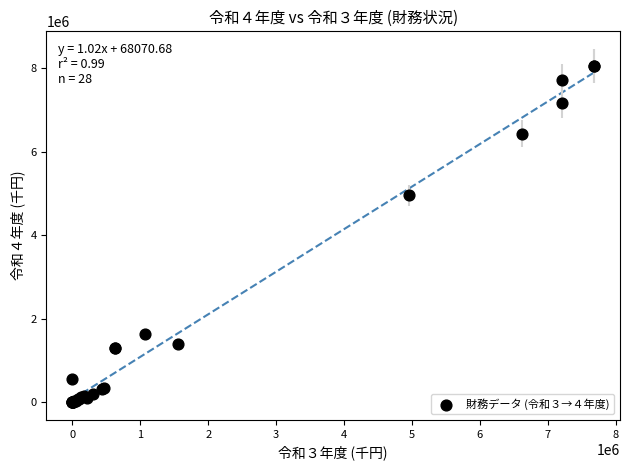

What Y value in the scatter plot is closest to 4028179?

4958619